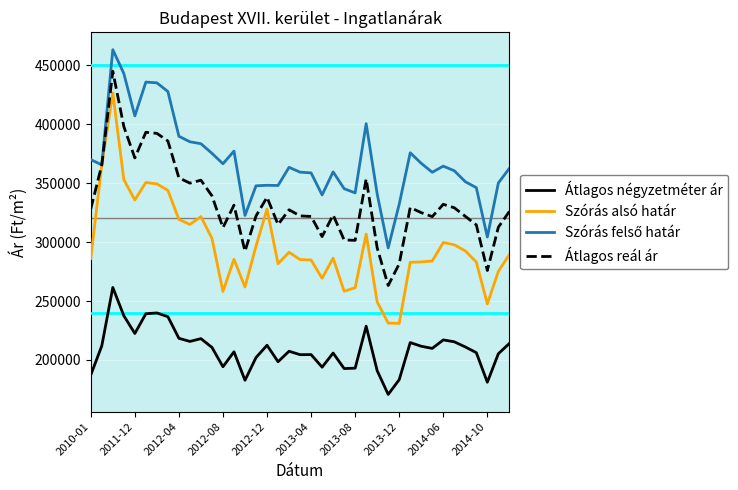

True or false: Szórás alsó határ and Átlagos négyzetméter ár cross at least once.

False